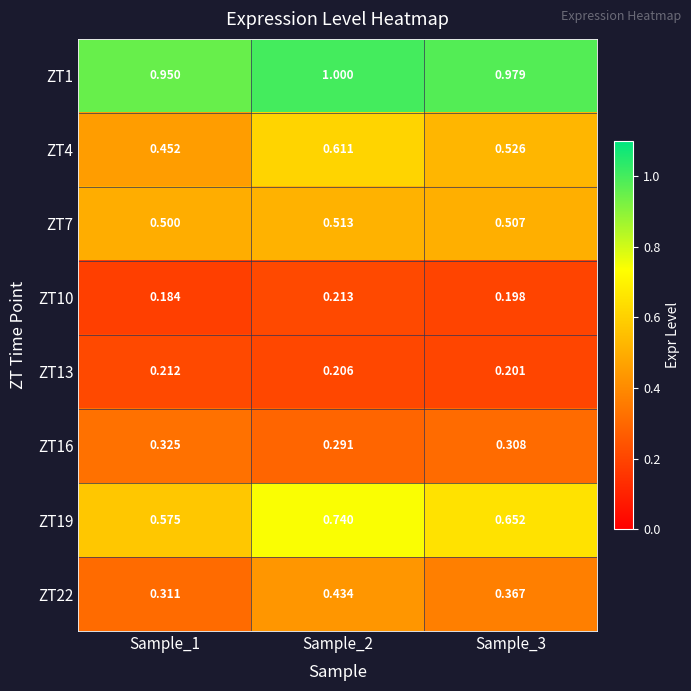

At how many categories does at least one series exceed 0?

3